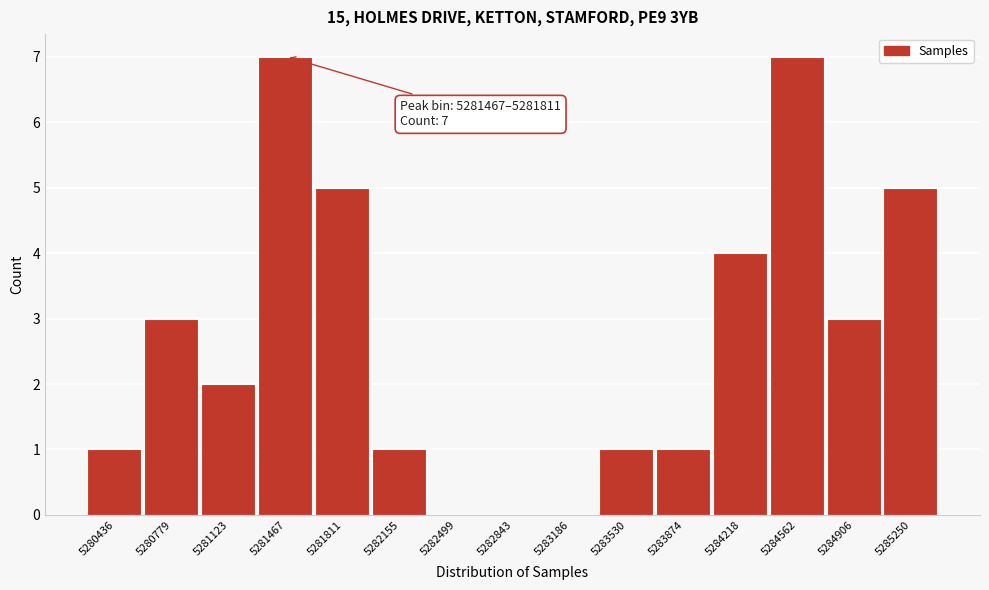

Reading left to right, extract all data points from this chart.

5280436=1	5280779=3	5281123=2	5281467=7	5281811=5	5282155=1	5282499=0	5282843=0	5283186=0	5283530=1	5283874=1	5284218=4	5284562=7	5284906=3	5285250=5